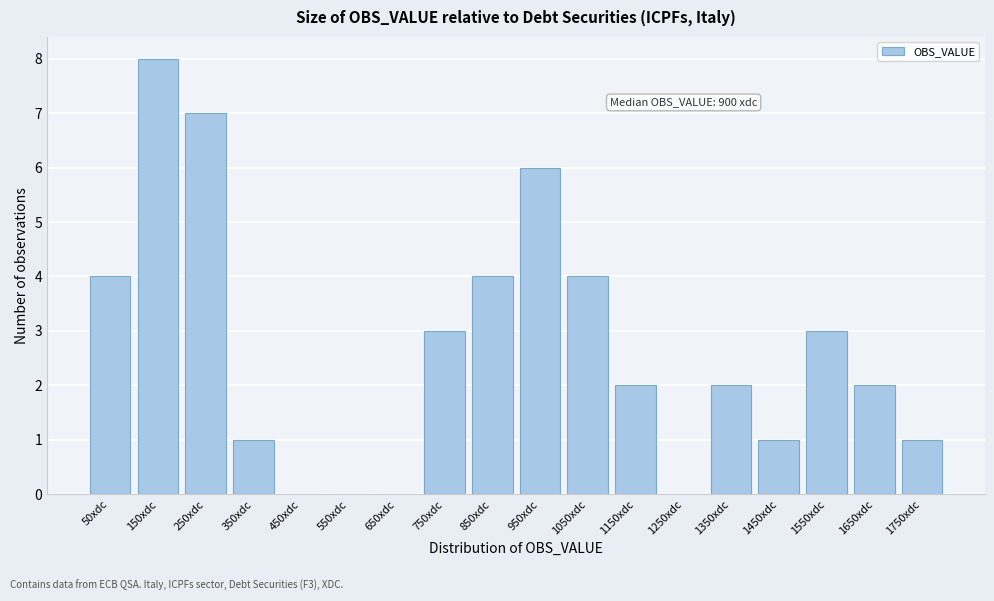

Reading left to right, transcribe all the data shown in this chart.

50xdc=4	150xdc=8	250xdc=7	350xdc=1	450xdc=0	550xdc=0	650xdc=0	750xdc=3	850xdc=4	950xdc=6	1050xdc=4	1150xdc=2	1250xdc=0	1350xdc=2	1450xdc=1	1550xdc=3	1650xdc=2	1750xdc=1